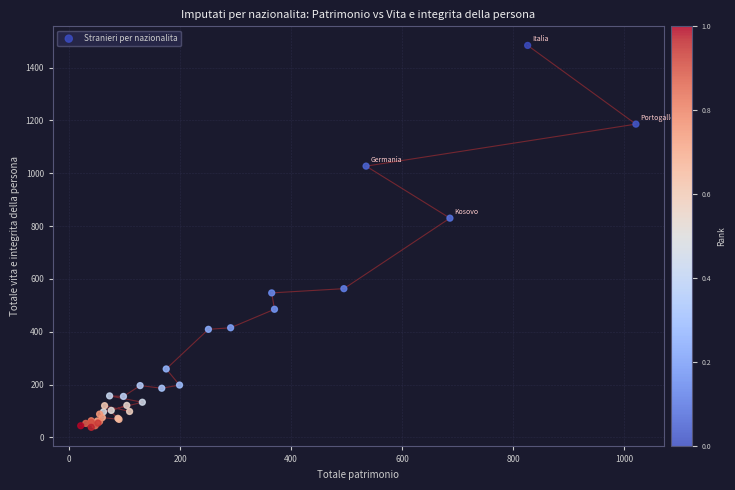

What Y value in the scatter plot is closest to 761?

830